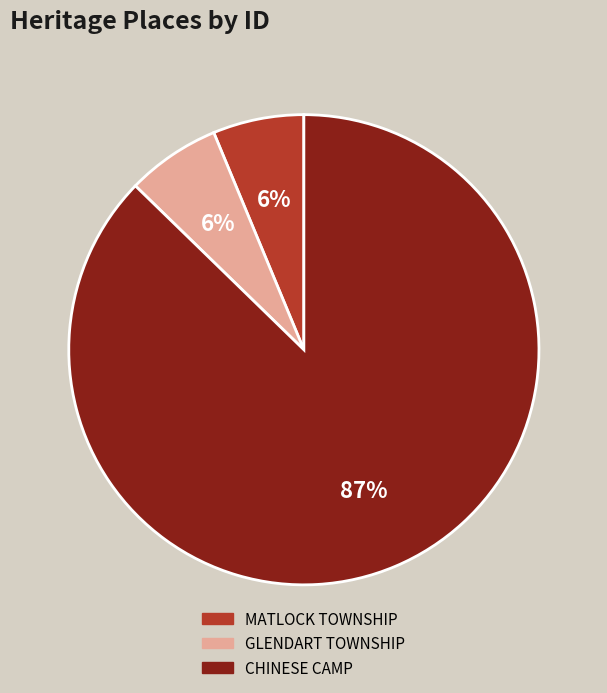

True or false: MATLOCK TOWNSHIP accounts for 18% of the total.

False